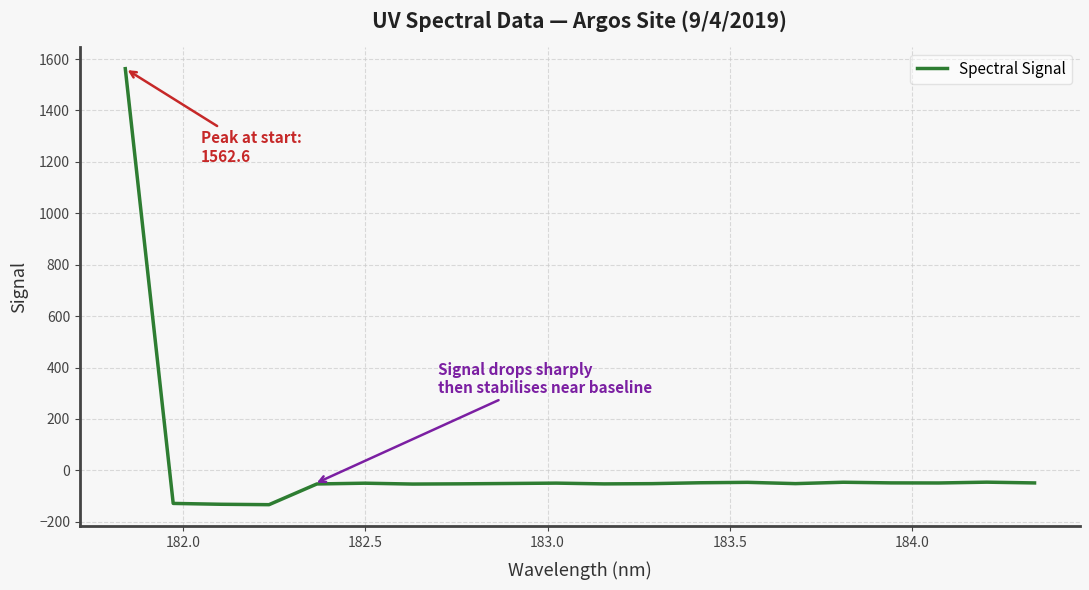

What is the smallest value displayed?

-133.6